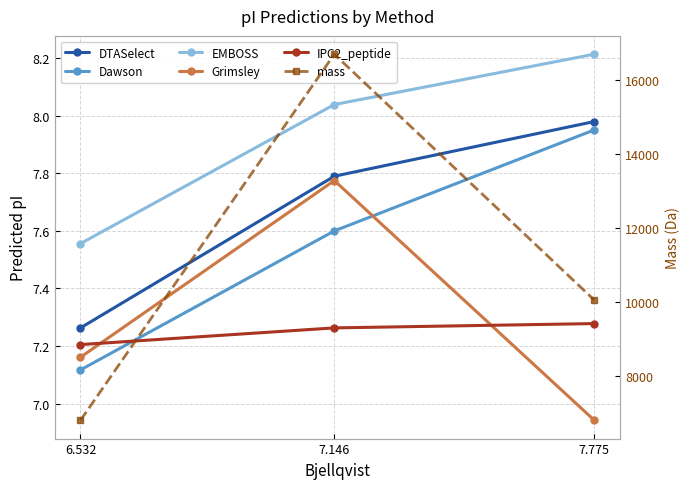

What is the label of the 1st point from the left?

6.532